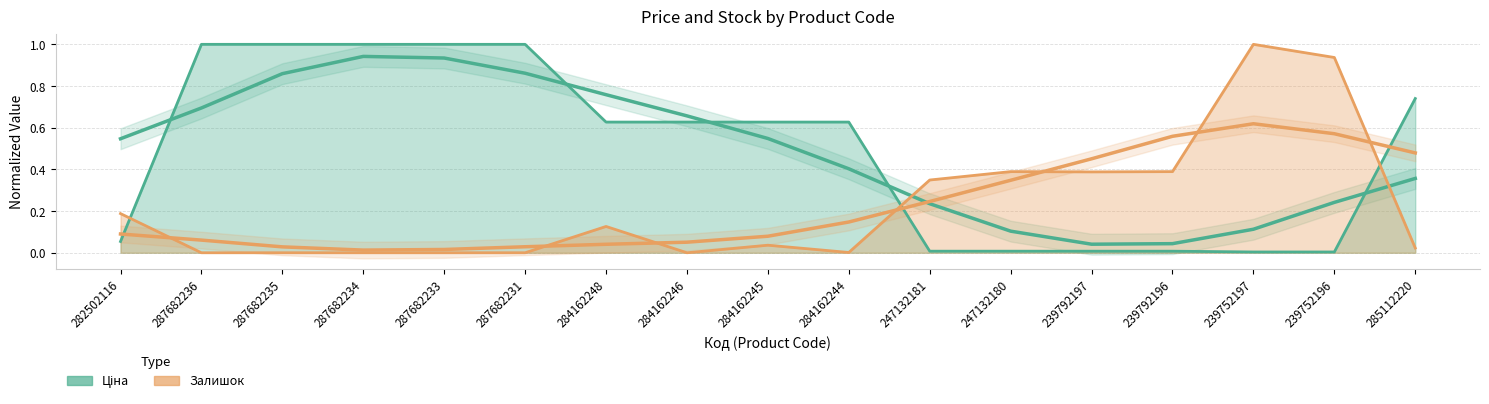

List the series in order of their peak value, lowest first.

Ціна, Залишок